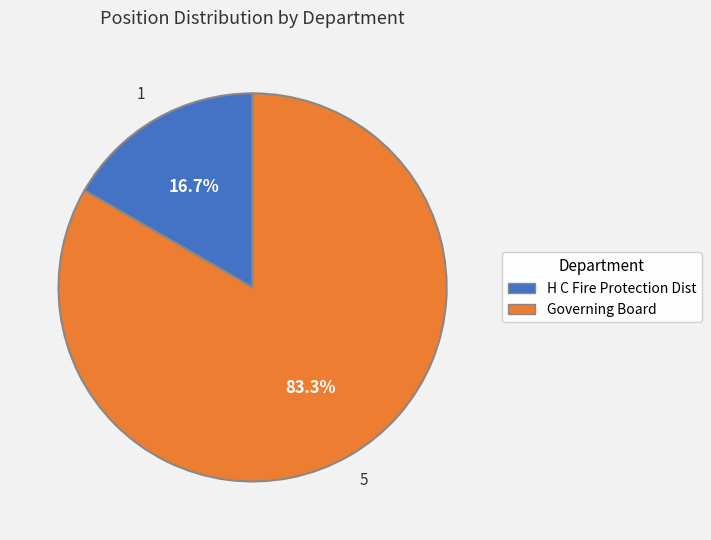

To the nearest percent, what is the average slice percentage?

50%